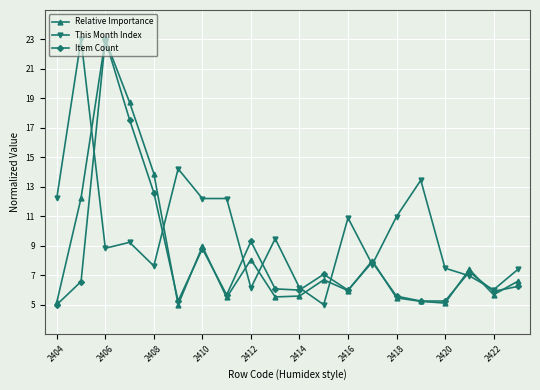

What is the value of the This Month Index point at the 9th from the left?

6.1